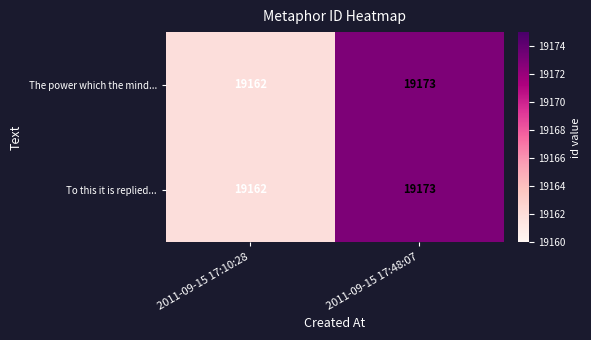

Reading left to right, extract all data points from this chart.

The power which the mind...: 19162	19173
To this it is replied...: 19162	19173